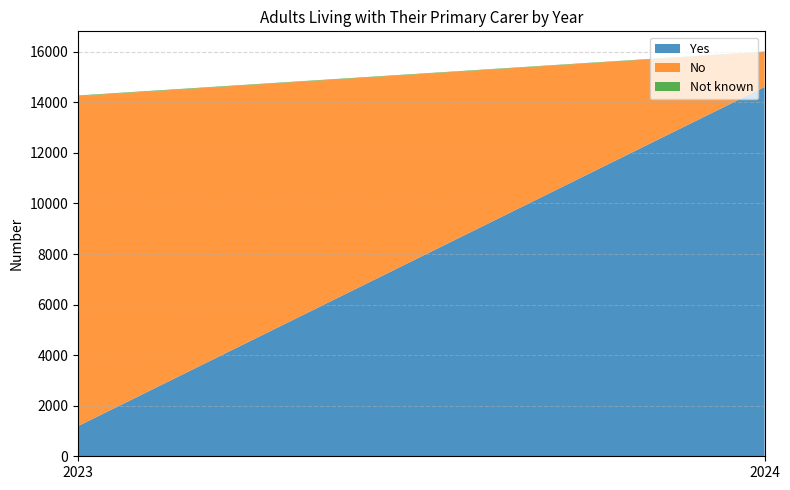

Reading left to right, transcribe all the data shown in this chart.

Yes: 1192	14610
No: 13061	1385
Not known: 21	15